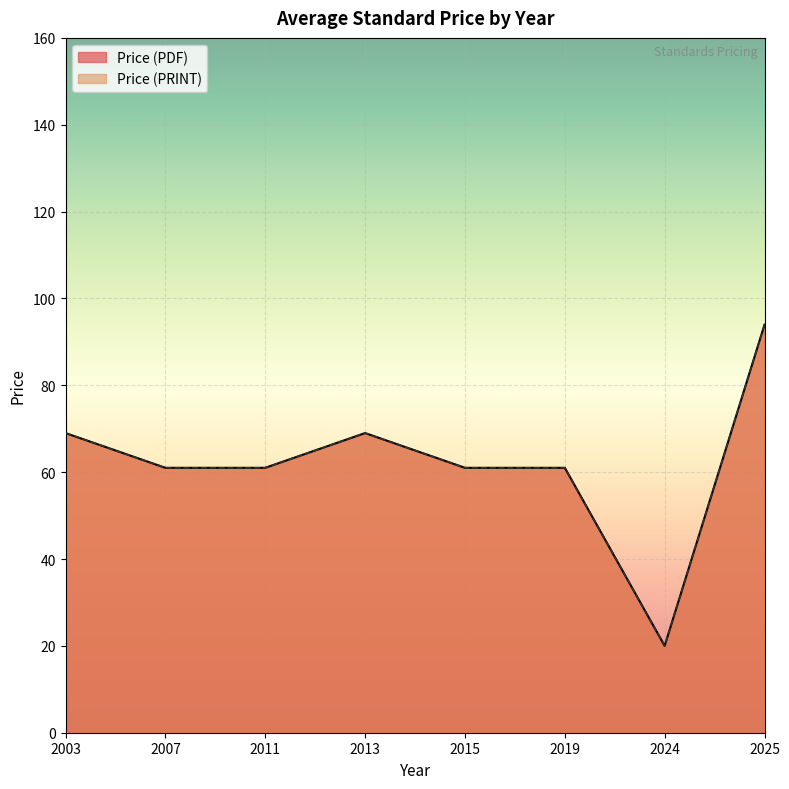

Does the chart display data point markers on the line(s)?

No